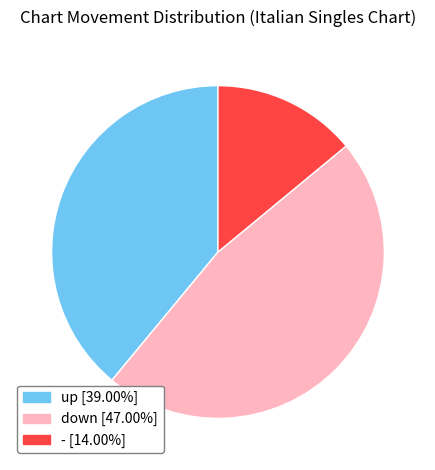

Which has a higher value, down or -?

down